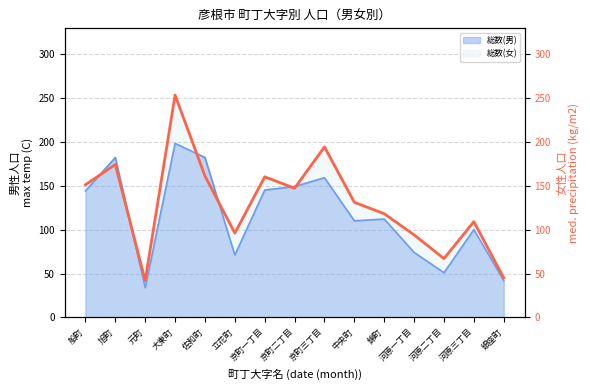

What value does the data have at 河原二丁目?

67